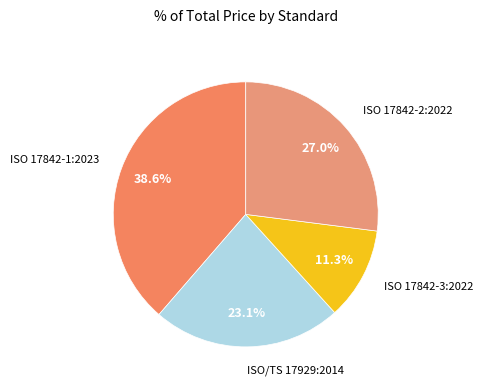

Is there any slice that represents more than half of the pie?

No